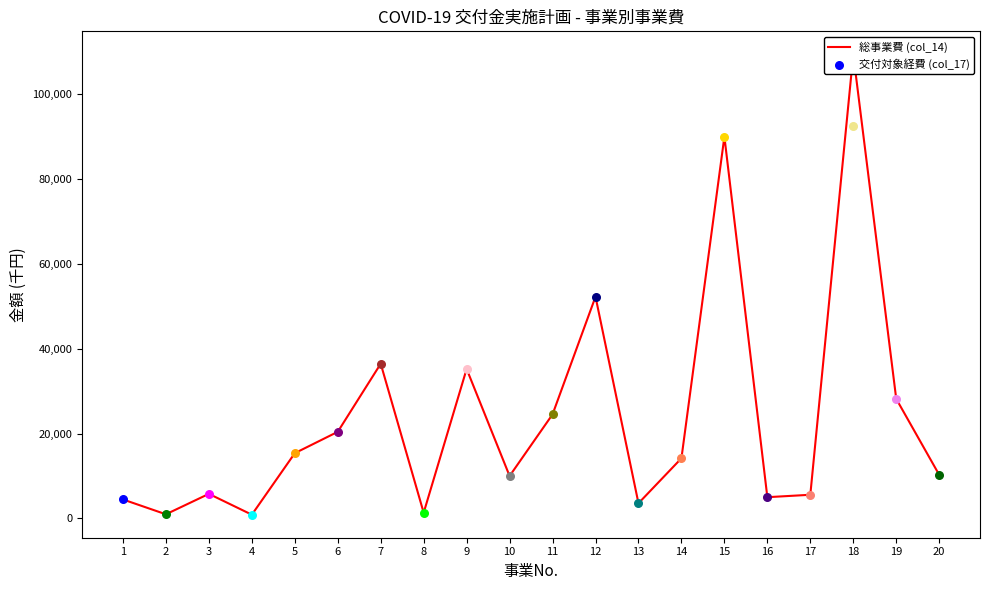

What is the change in value from 9 to 15?

+54766